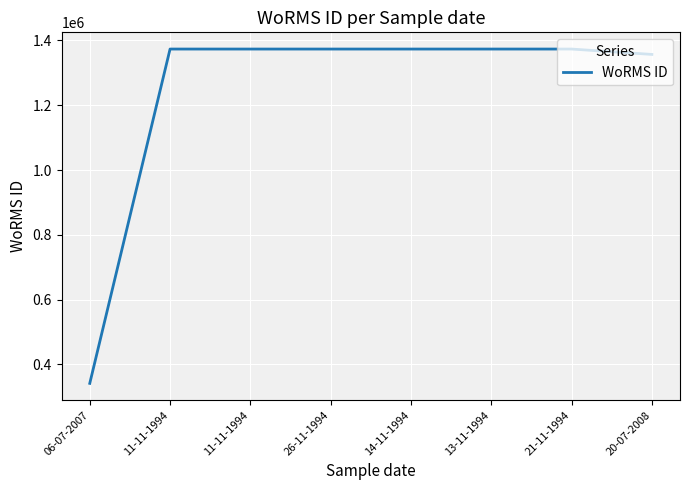

What is the value of the 7th point from the left?

1373545